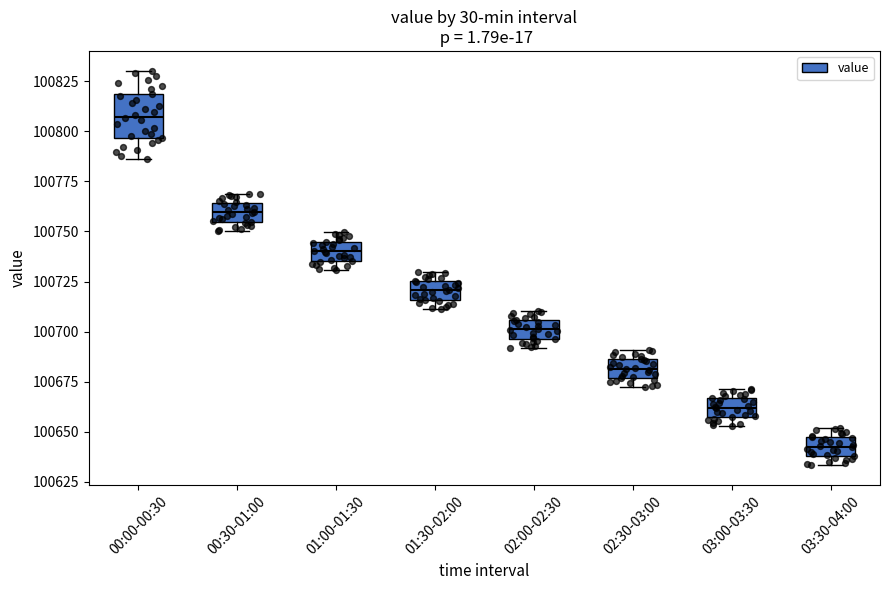

Comparing the boxes themselves (not the whiskers), which one is the tallest?

00:00-00:30